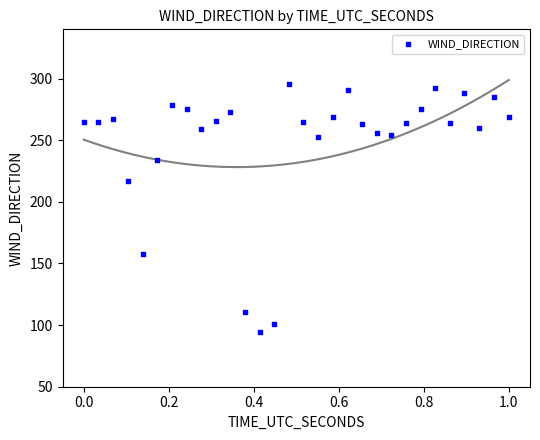

What is the range of Y values (max minus min)?

202